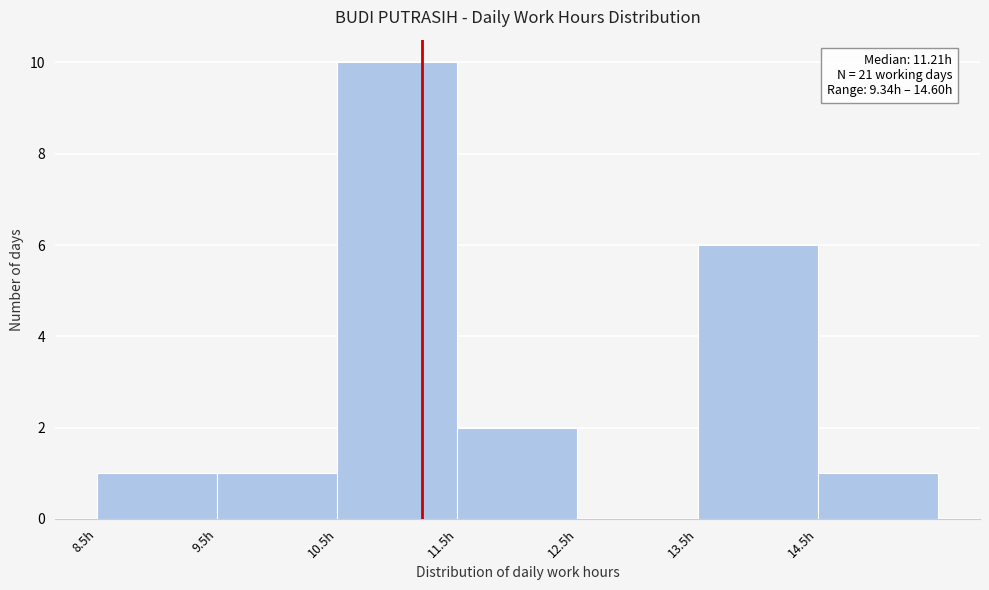

Over which range of the x-axis is the bar tallest?

10.5 to 11.5